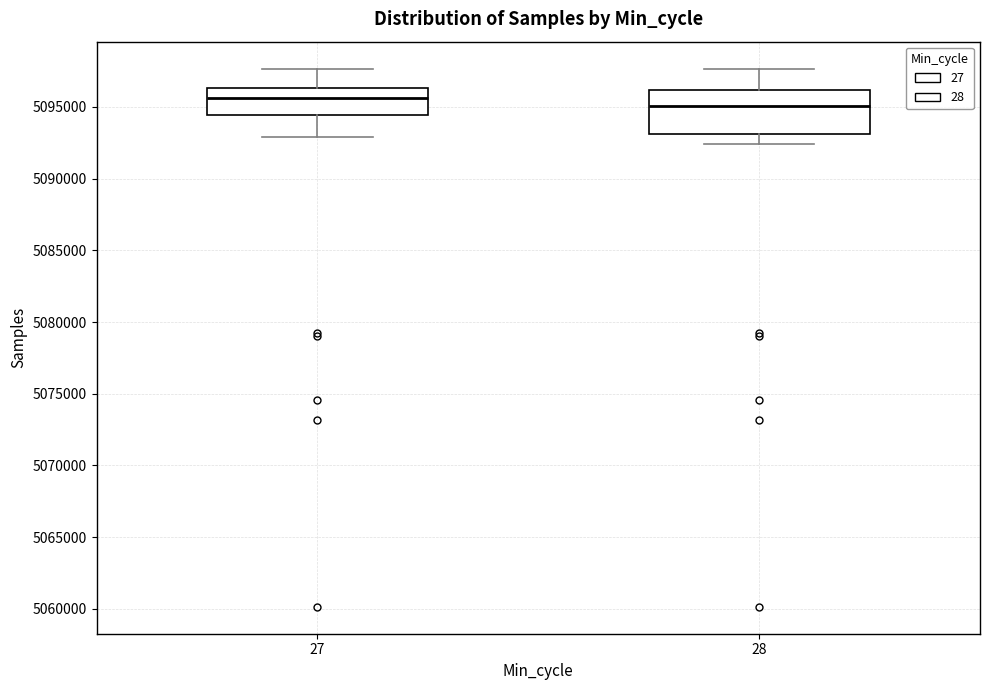

Reading left to right, read every box against the y-axis: the position of its median line, the range the box covers, and the ends of its whiskers. The values are not printed on the chart, so give them approximately, as read against the axis.

27: median 5095500, box 5094500 to 5096500, whiskers 5093000 to 5097500
28: median 5095000, box 5093000 to 5096000, whiskers 5092500 to 5097500